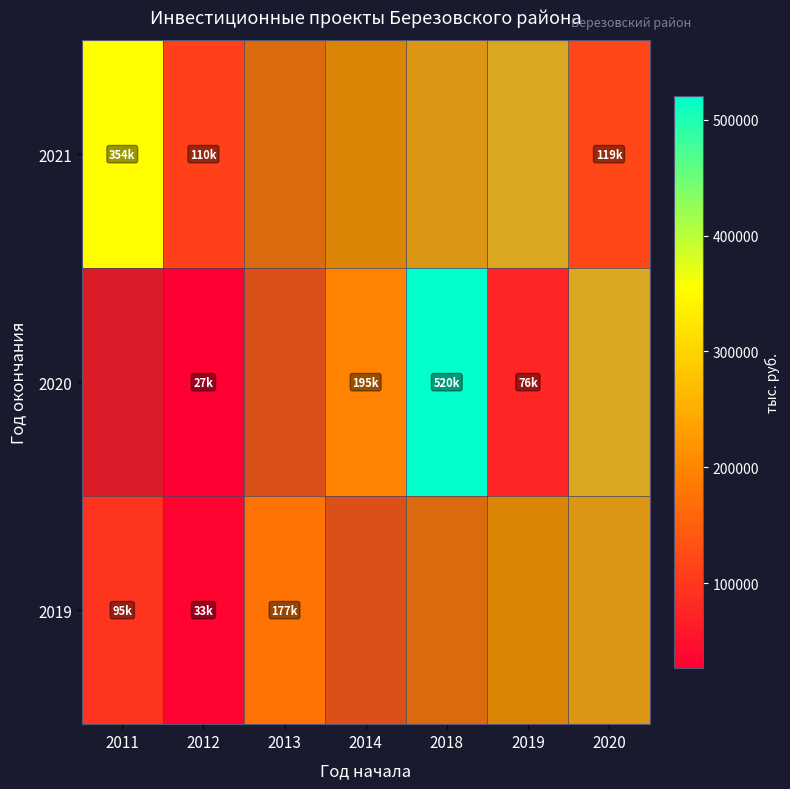

What is the greatest value displayed?

520136.0